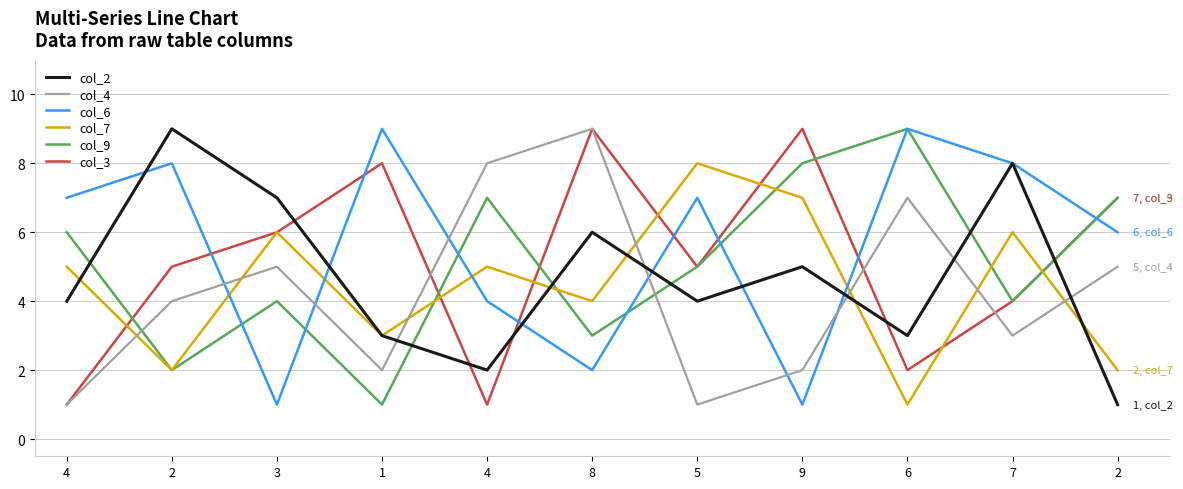

Reading left to right, extract all data points from this chart.

col_2: 4=4	2=9	3=7	1=3	4=2	8=6	5=4	9=5	6=3	7=8	2=1
col_4: 4=1	2=4	3=5	1=2	4=8	8=9	5=1	9=2	6=7	7=3	2=5
col_6: 4=7	2=8	3=1	1=9	4=4	8=2	5=7	9=1	6=9	7=8	2=6
col_7: 4=5	2=2	3=6	1=3	4=5	8=4	5=8	9=7	6=1	7=6	2=2
col_9: 4=6	2=2	3=4	1=1	4=7	8=3	5=5	9=8	6=9	7=4	2=7
col_3: 4=1	2=5	3=6	1=8	4=1	8=9	5=5	9=9	6=2	7=4	2=7